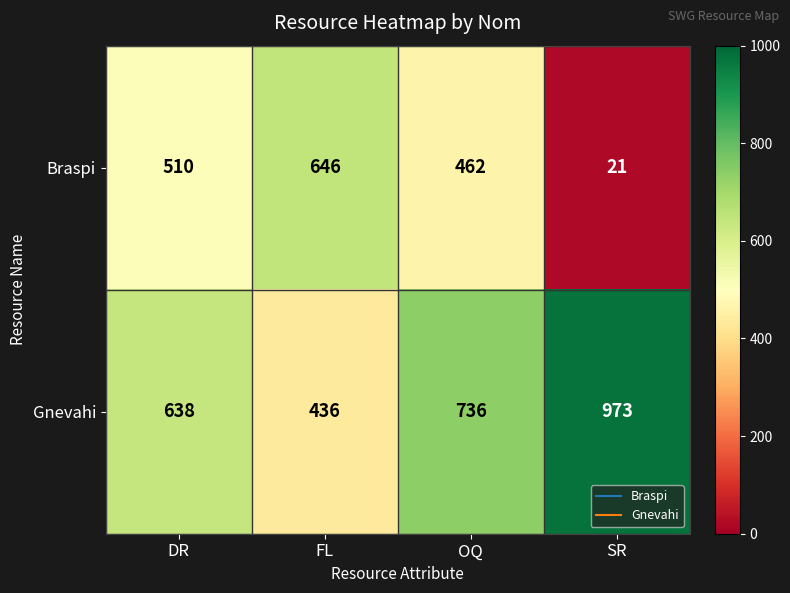

What is the total value across all series at OQ?

1198